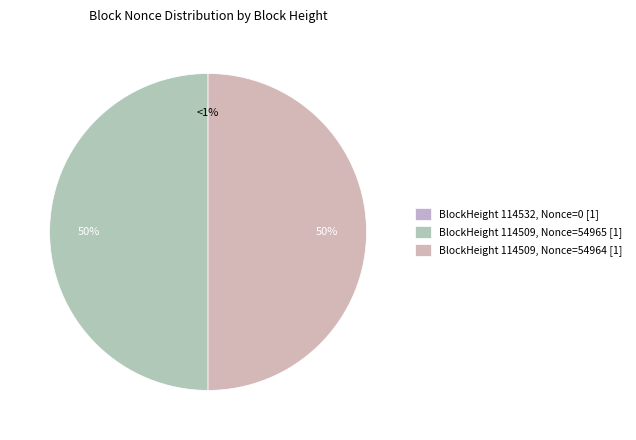

To the nearest percent, what is the difference between the largest and smallest slice percentages?

50%